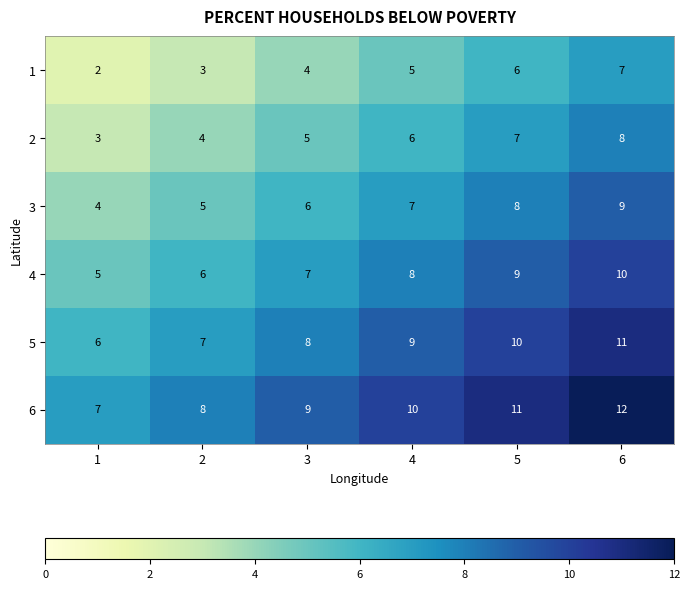

How many 3 values are between 5 and 8?

4